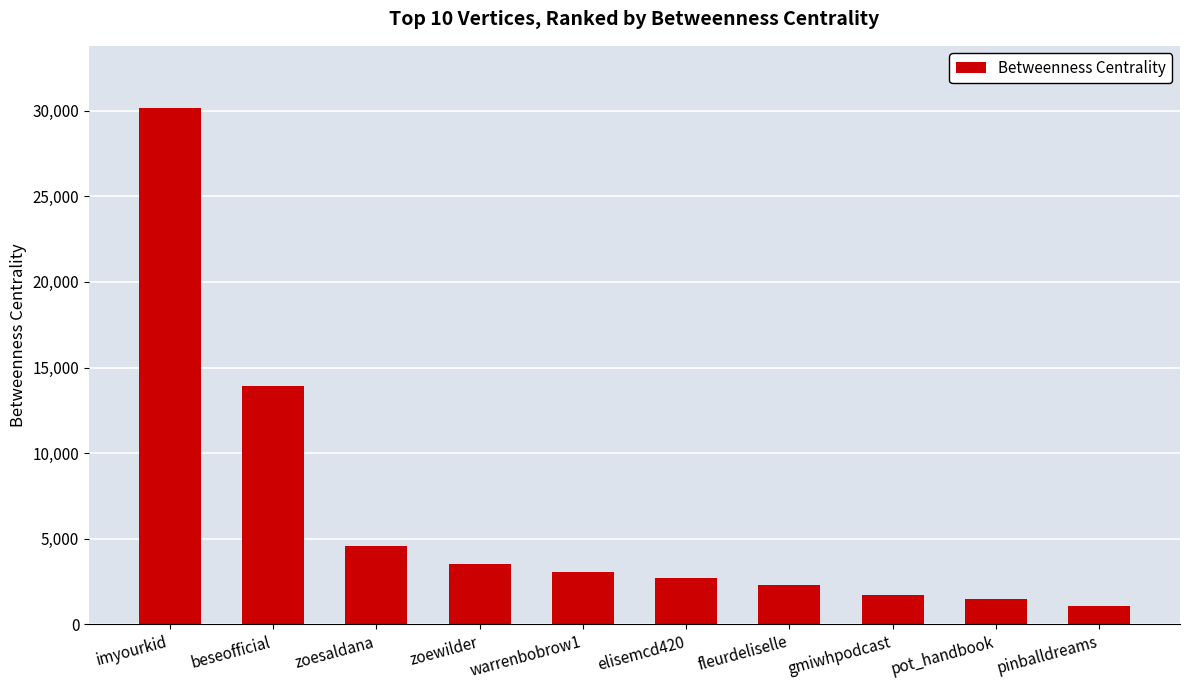

What is the difference between the maximum and minimum values?

29086.8